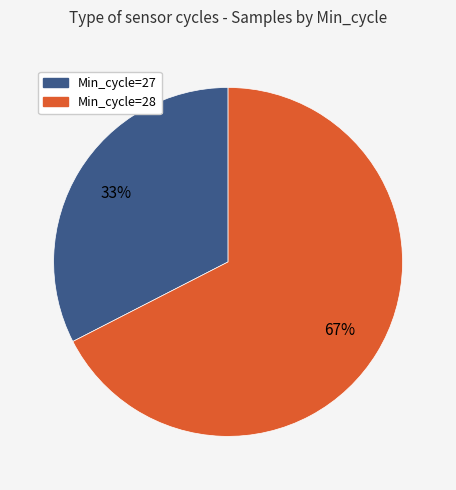

To the nearest percent, what is the average slice percentage?

50%